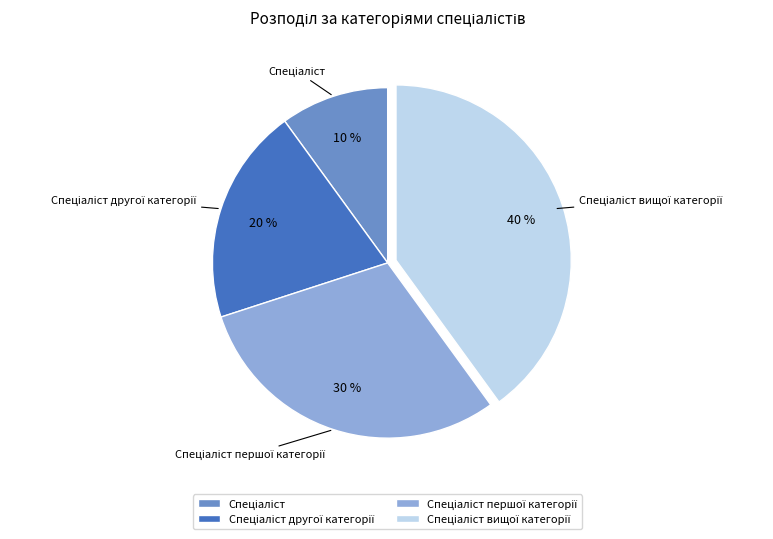

How many segments does this pie chart have?

4